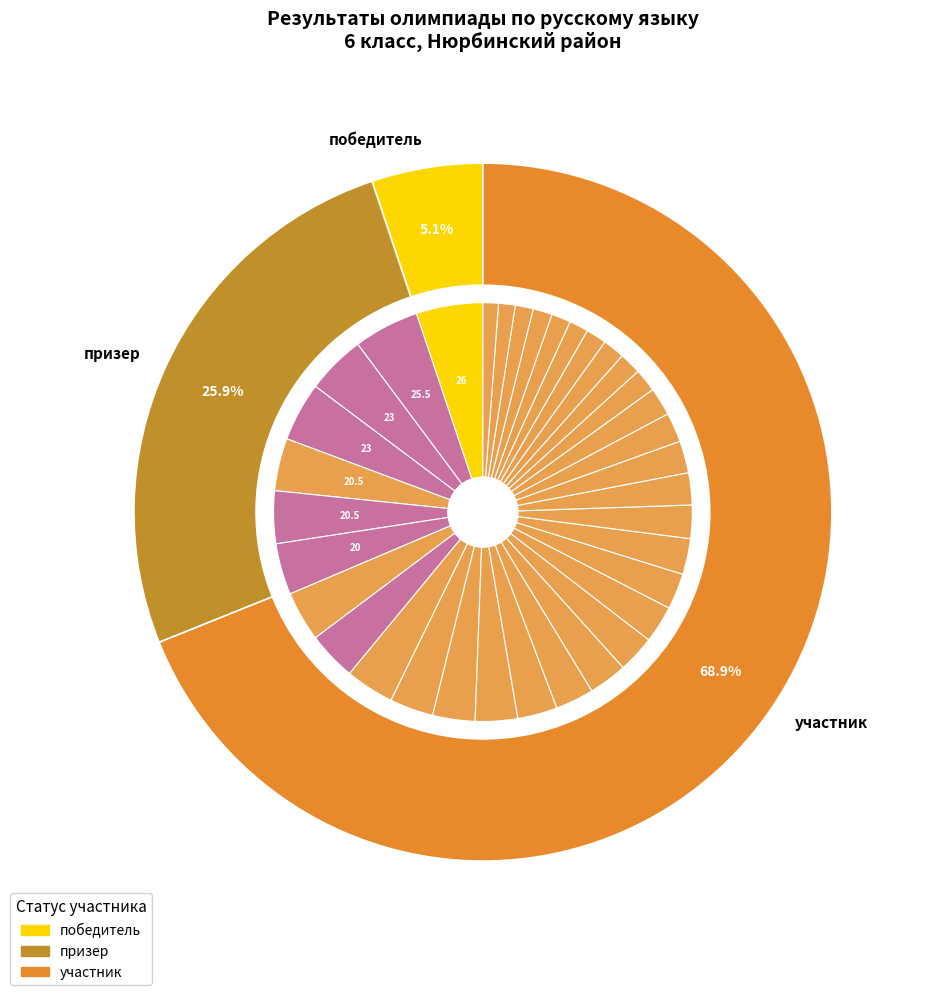

Count the number of slices in the pie.

35